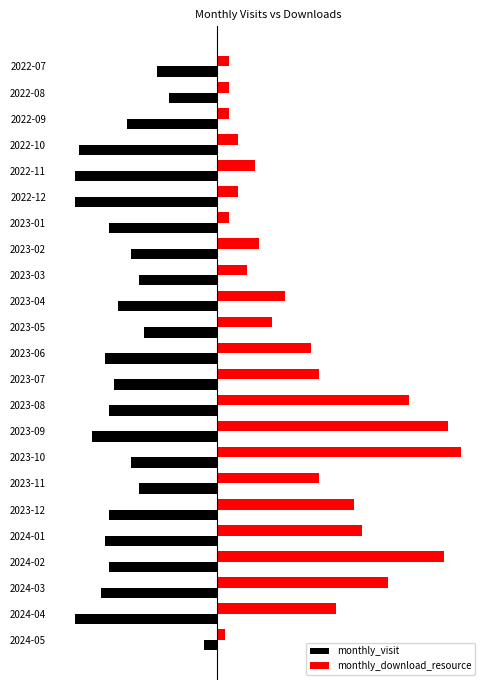

What are all the series names shown in the legend?

monthly_visit, monthly_download_resource